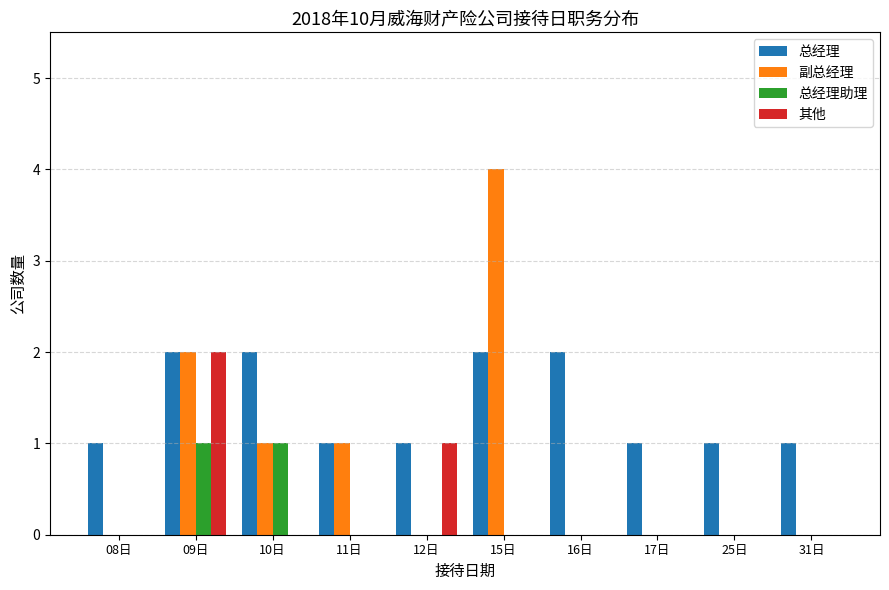

Is the value of 总经理 at 12日 greater than the value of 其他 at 17日?

Yes